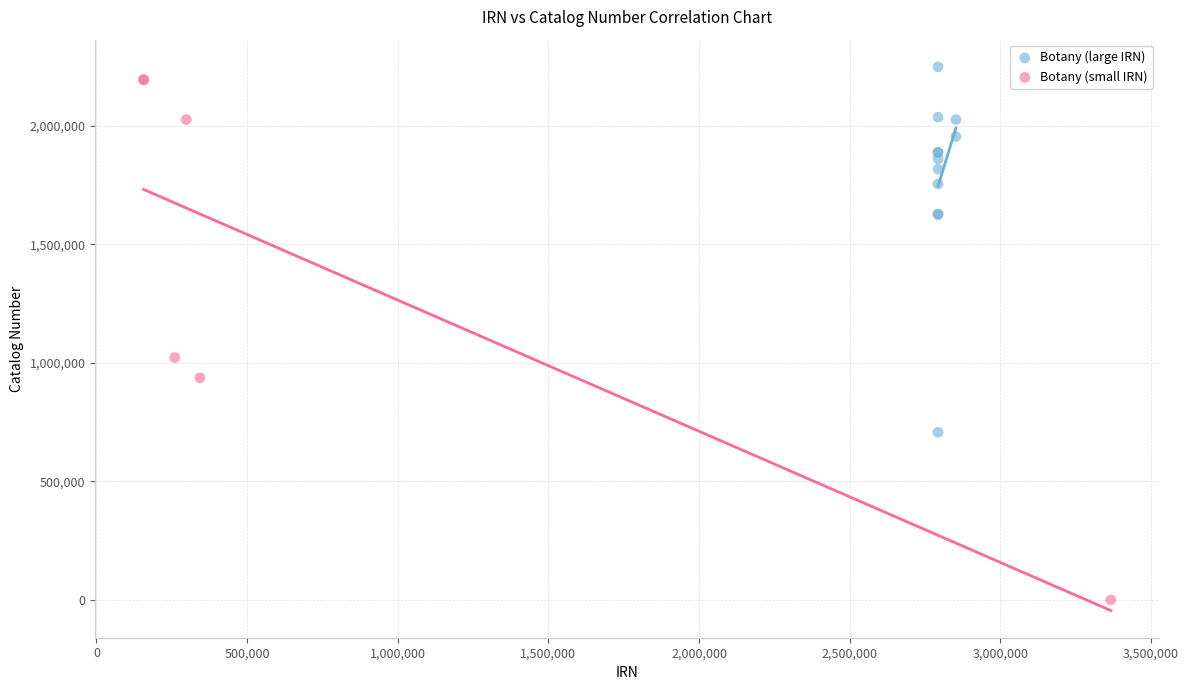

Which series reaches the minimum Y coordinate?

Botany (small IRN)